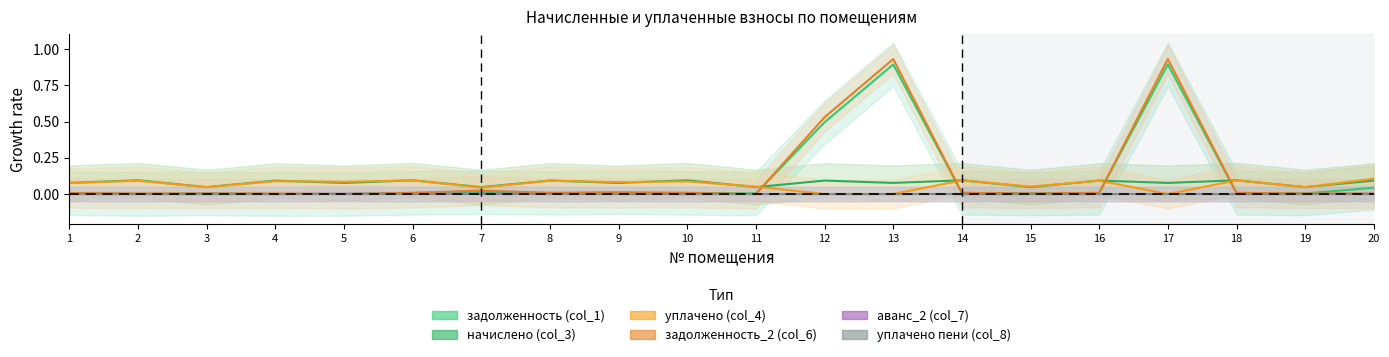

Which series has the widest spread of values?

задолженность_2 (col_6)